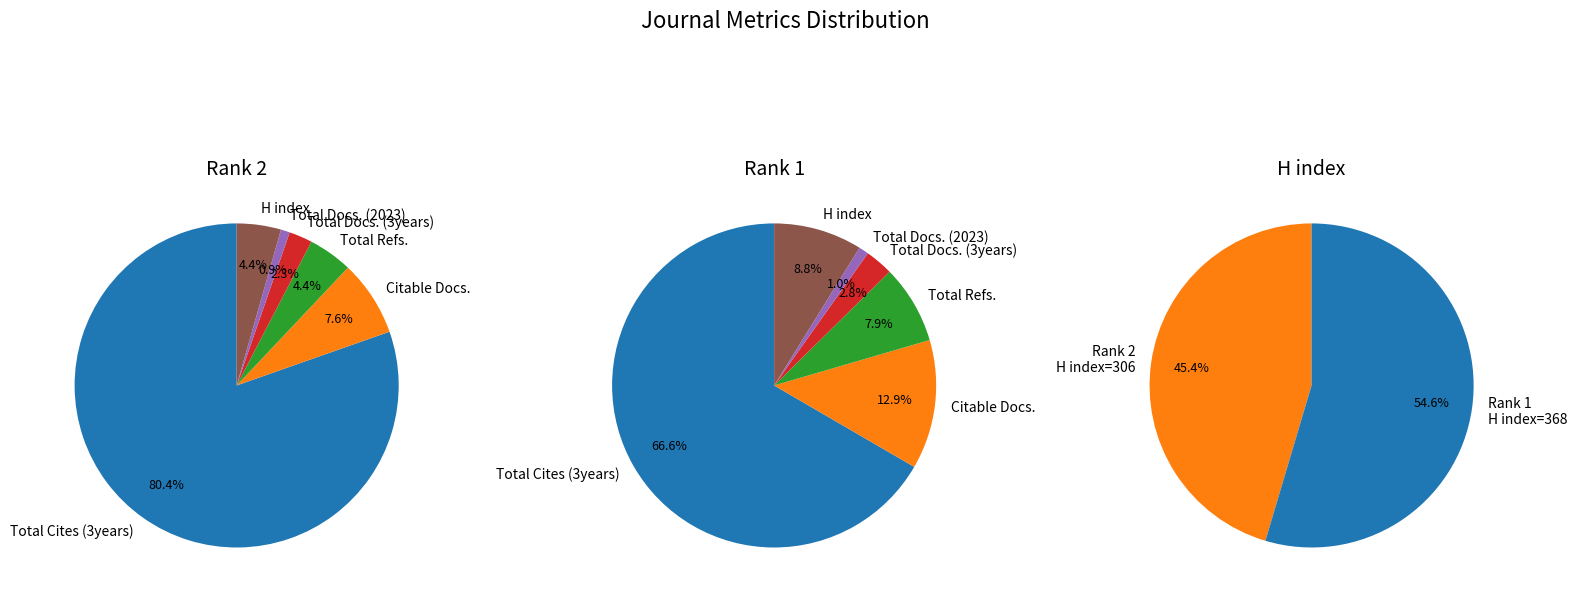

How many segments does this pie chart have?

6